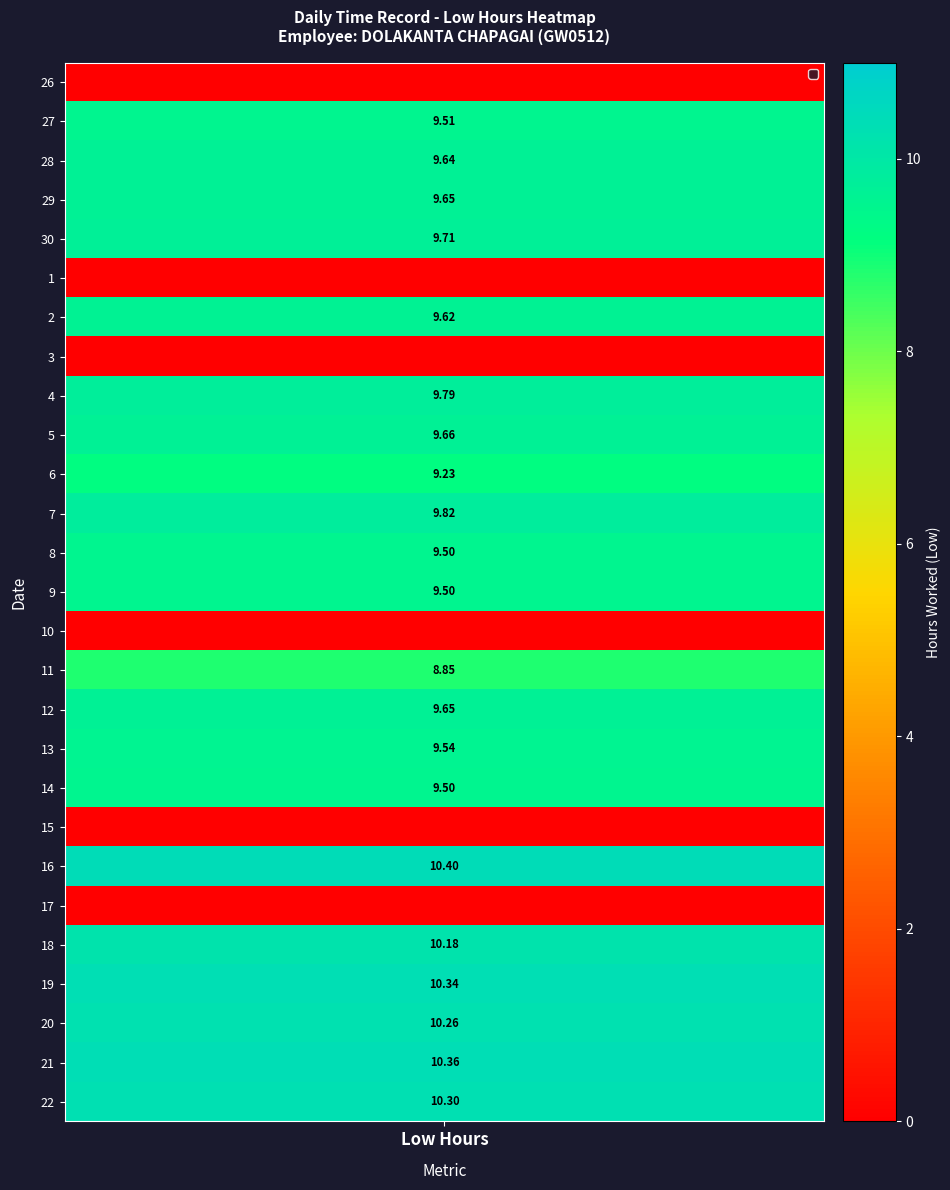

Which series has the largest total across all categories?

16